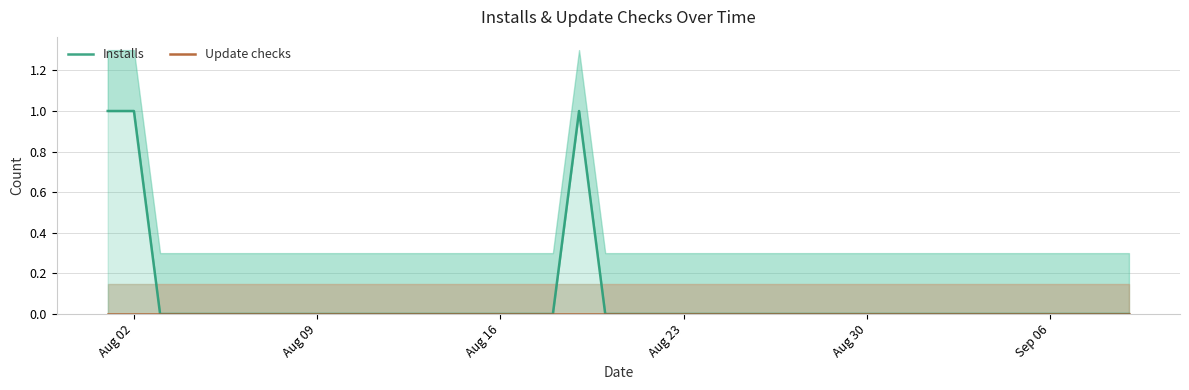

True or false: Installs has more than 2 interior local peaks.

False